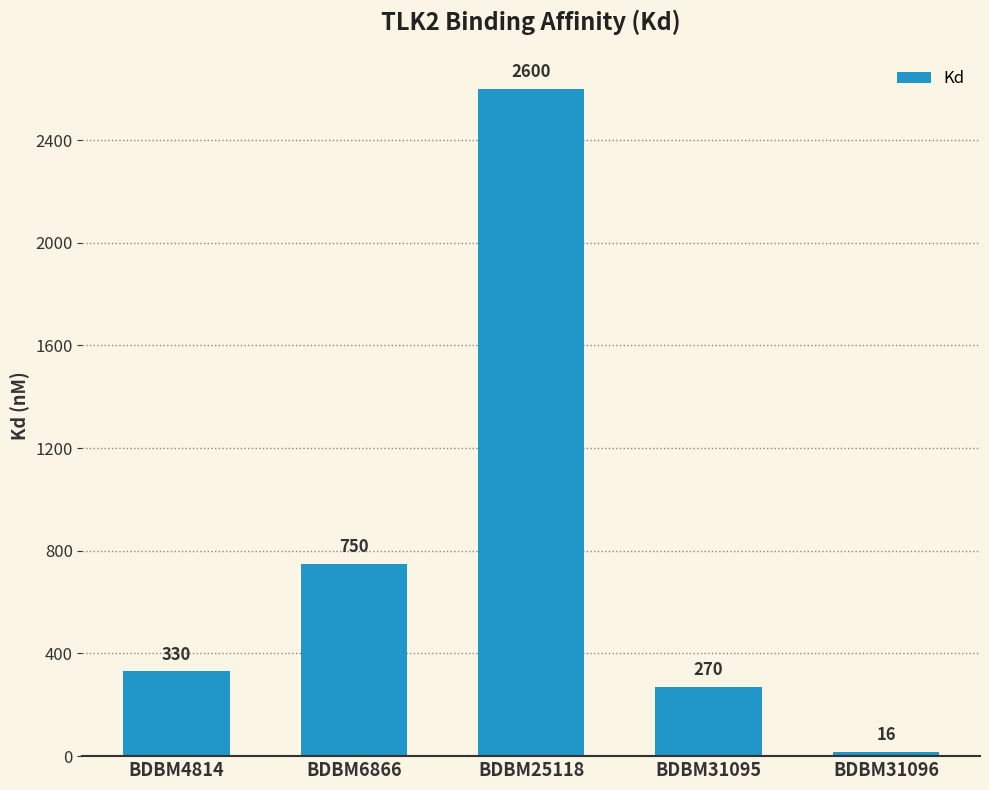

Reading left to right, transcribe all the data shown in this chart.

BDBM4814=330	BDBM6866=750	BDBM25118=2600	BDBM31095=270	BDBM31096=16